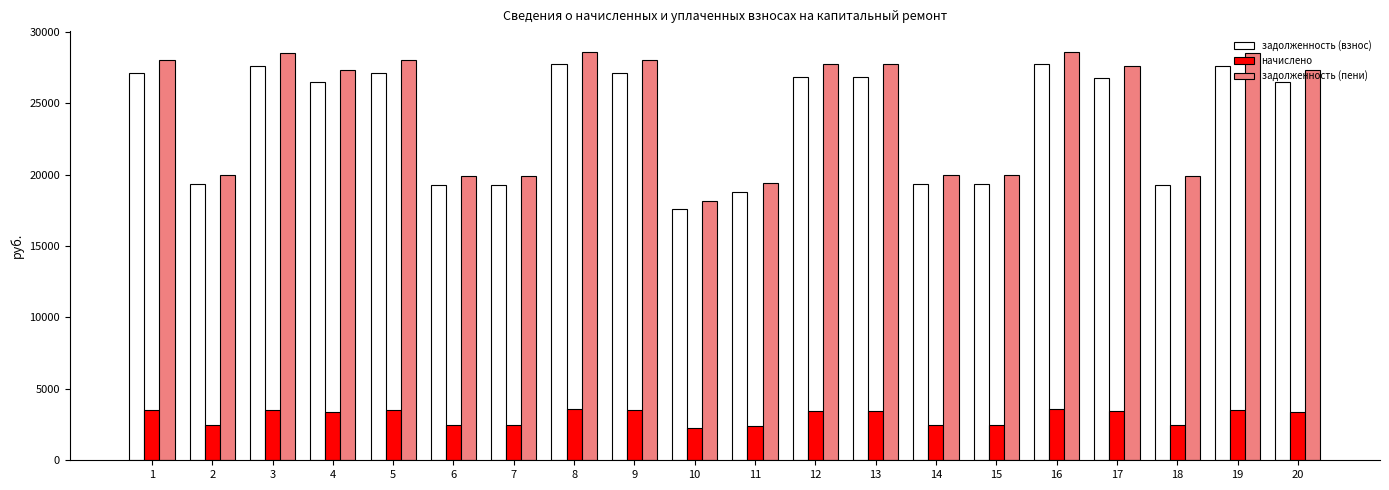

What is the highest value of the начислено series?

3563.4